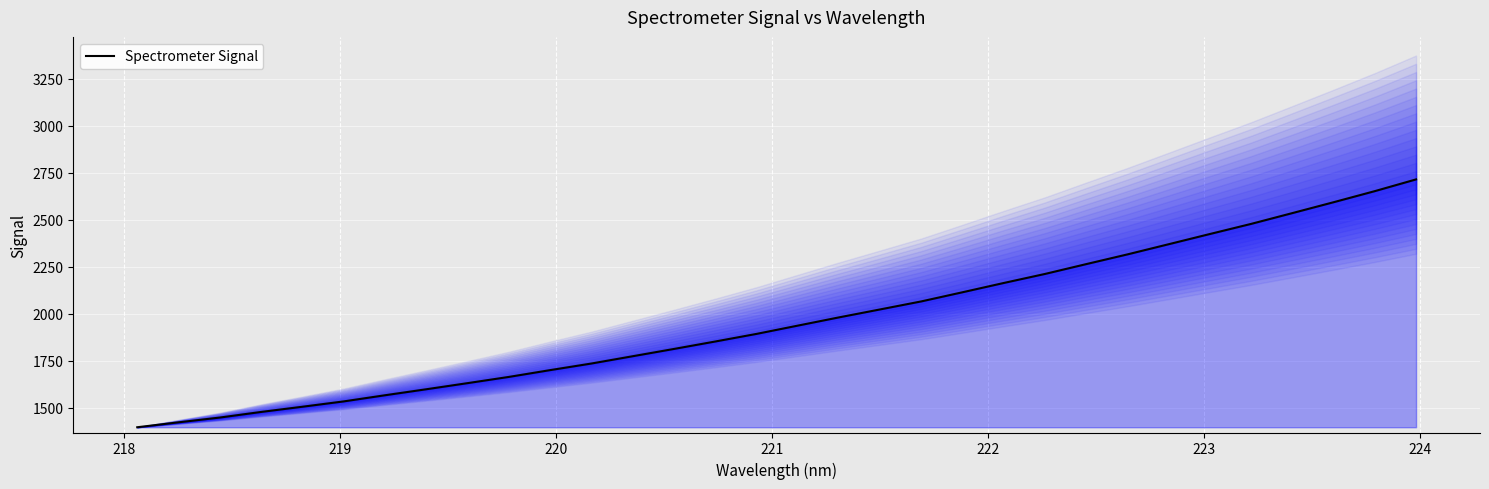

What is the lowest value of the Spectrometer Signal series?

1397.0